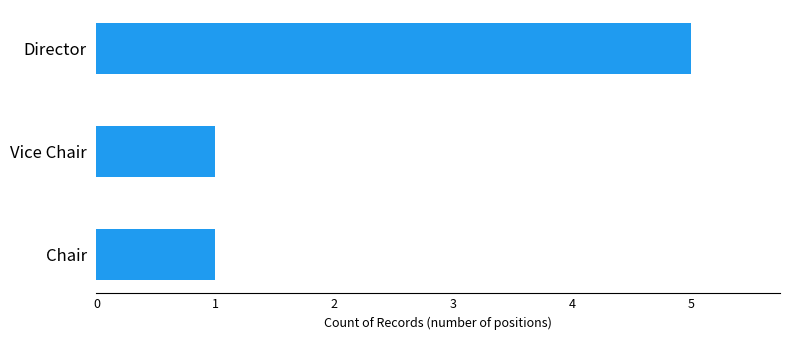

The chart shows a value of 1 at Vice Chair. True or false?

True